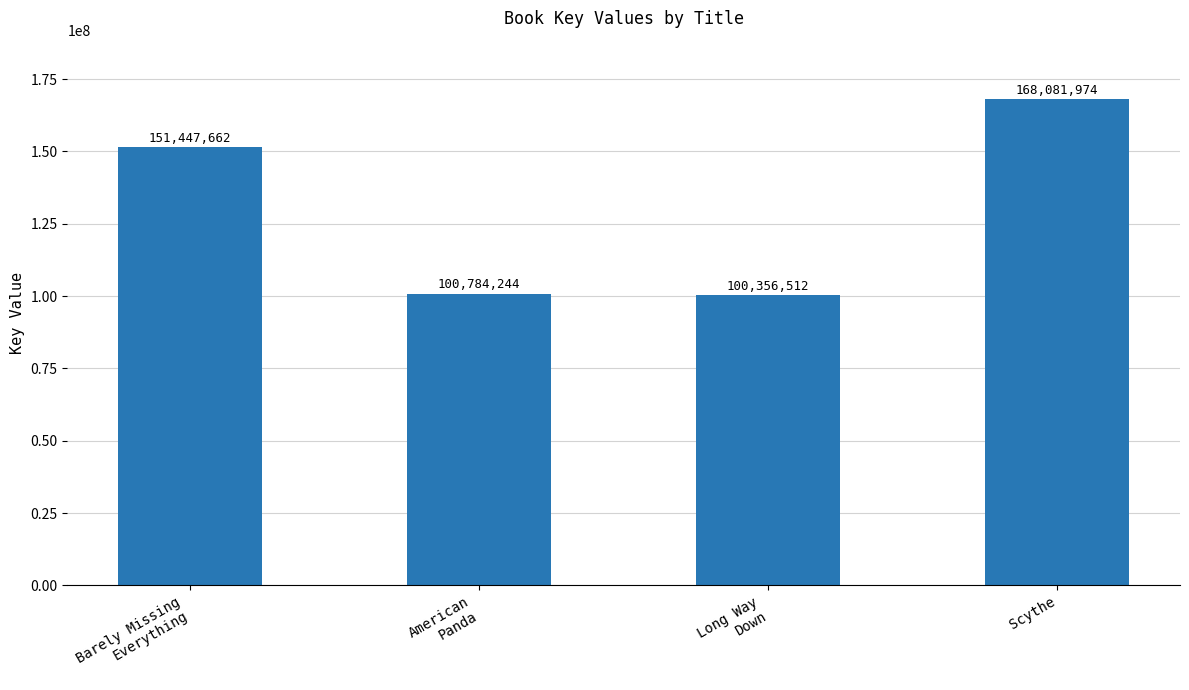

Reading left to right, what are all the values shown in this chart?

151447662	100784244	100356512	168081974